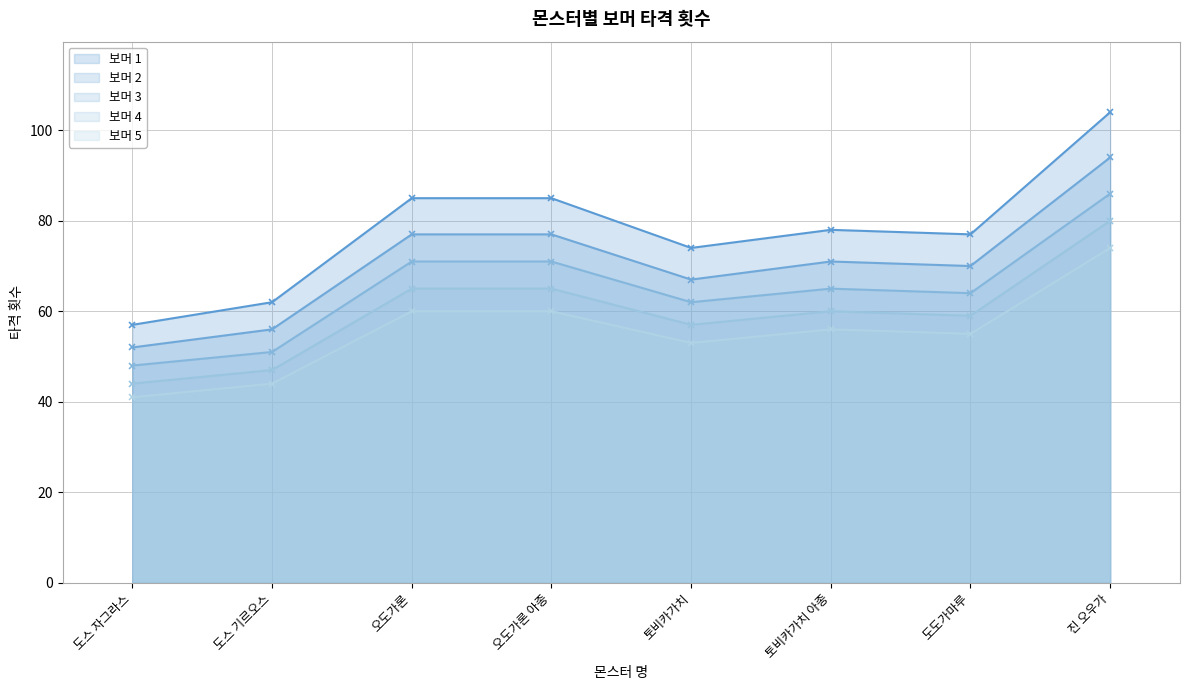

Is it true that 보머 2 equals 99 at 도스 기르오스?

False